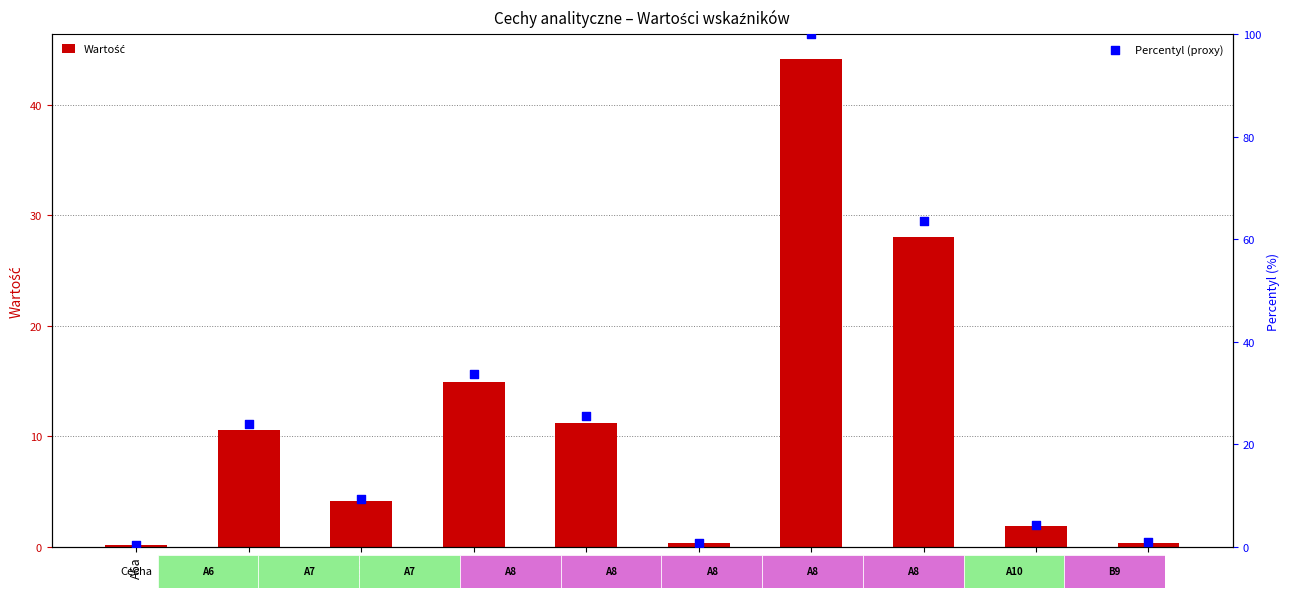

At which category is the sum across all series the highest?

A8f